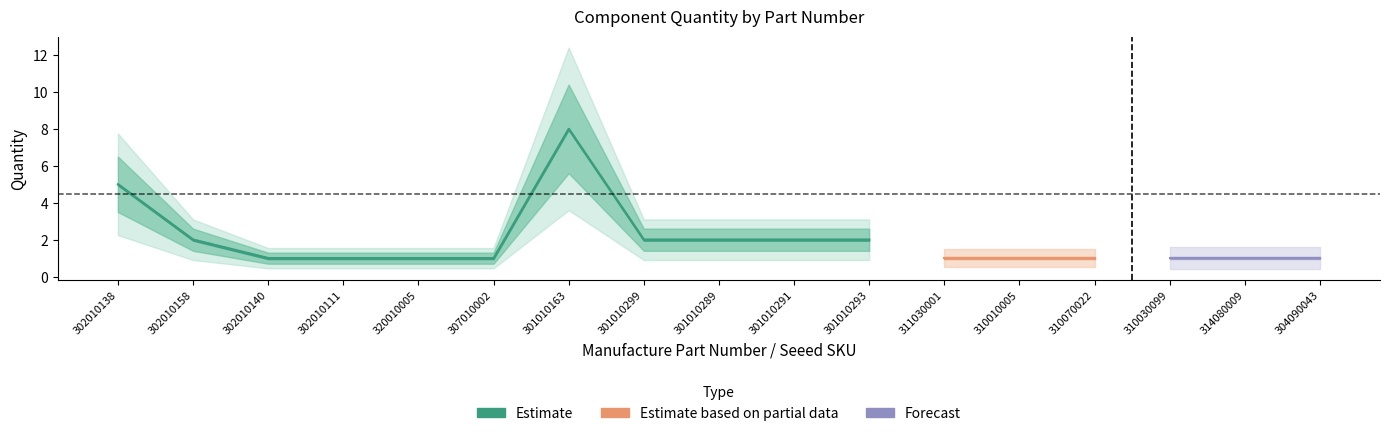

Does the chart have visible grid lines?

No